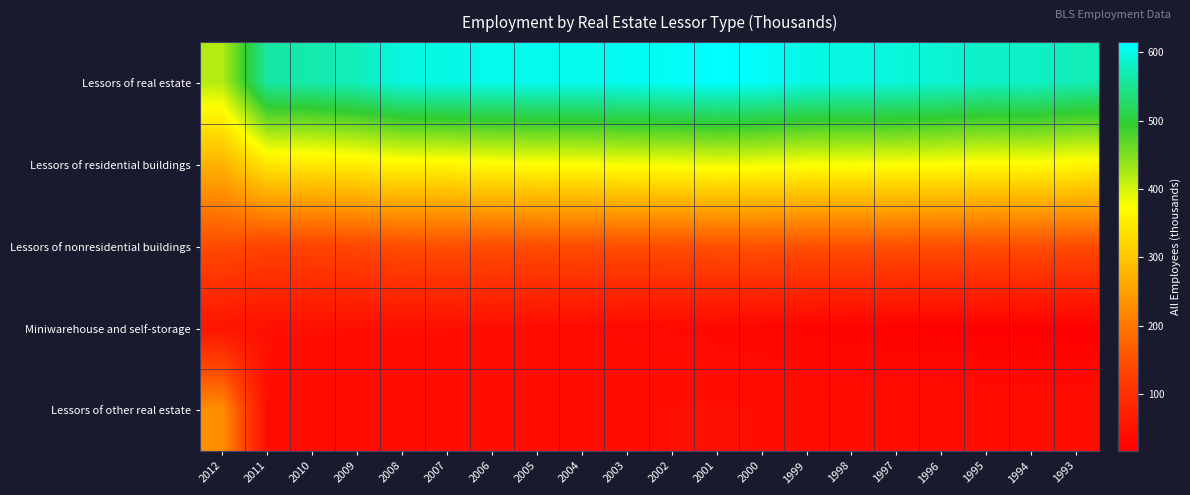

Reading left to right, list all the values displayed in this chart.

Lessors of real estate: 2012=418.6	2011=561.3	2010=565.3	2009=575.9	2008=596.2	2007=599.3	2006=602.4	2005=603.4	2004=603.4	2003=607.3	2002=609.3	2001=614.7	2000=610.3	1999=598.7	1998=596.5	1997=593.8	1996=588.7	1995=580.5	1994=582.5	1993=571.5
Lessors of residential buildings: 2012=274.9	2011=345.4	2010=347.5	2009=353.8	2008=365.4	2007=365.5	2006=371.8	2005=374.8	2004=377.6	2003=381.4	2002=382.6	2001=386.3	2000=384.4	1999=378.7	1998=379.1	1997=378.5	1996=376.3	1995=371.2	1994=373.1	1993=366.8
Lessors of nonresidential buildings: 2012=145.1	2011=133.0	2010=134.3	2009=139.7	2008=147.7	2007=149.5	2006=147.5	2005=147.7	2004=147.0	2003=148.8	2002=149.8	2001=153.0	2000=154.2	1999=151.8	1998=152.0	1997=151.8	1996=150.9	1995=148.8	1994=149.6	1993=147.1
Miniwarehouse and self-storage: 2012=52.3	2011=43.6	2010=43.9	2009=43.4	2008=43.7	2007=43.5	2006=42.0	2005=38.7	2004=36.8	2003=34.7	2002=33.2	2001=30.9	2000=28.6	1999=25.8	1998=22.9	1997=21.0	1996=19.9	1995=18.9	1994=18.0	1993=16.5
Lessors of other real estate: 2012=228.5	2011=39.3	2010=39.6	2009=39.0	2008=39.4	2007=40.7	2006=41.2	2005=42.2	2004=42.0	2003=42.5	2002=43.7	2001=44.4	2000=43.1	1999=42.5	1998=42.5	1997=42.4	1996=41.6	1995=41.6	1994=41.8	1993=41.1